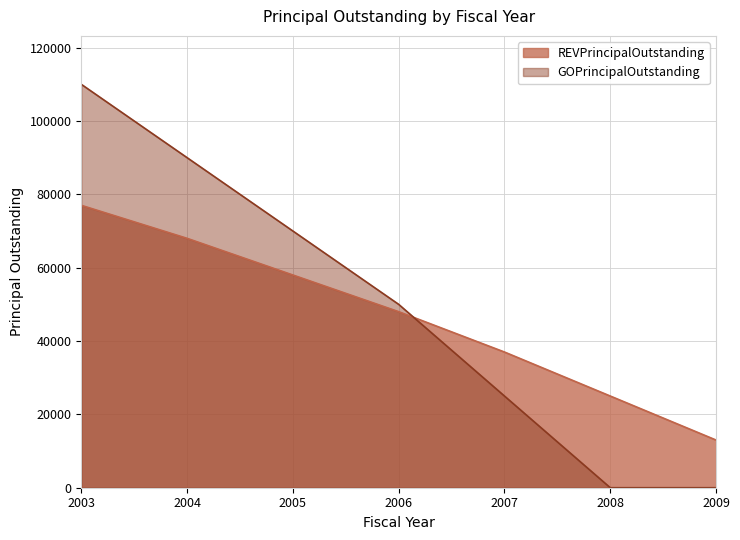

At how many categories does at least one series exceed 106723?

1